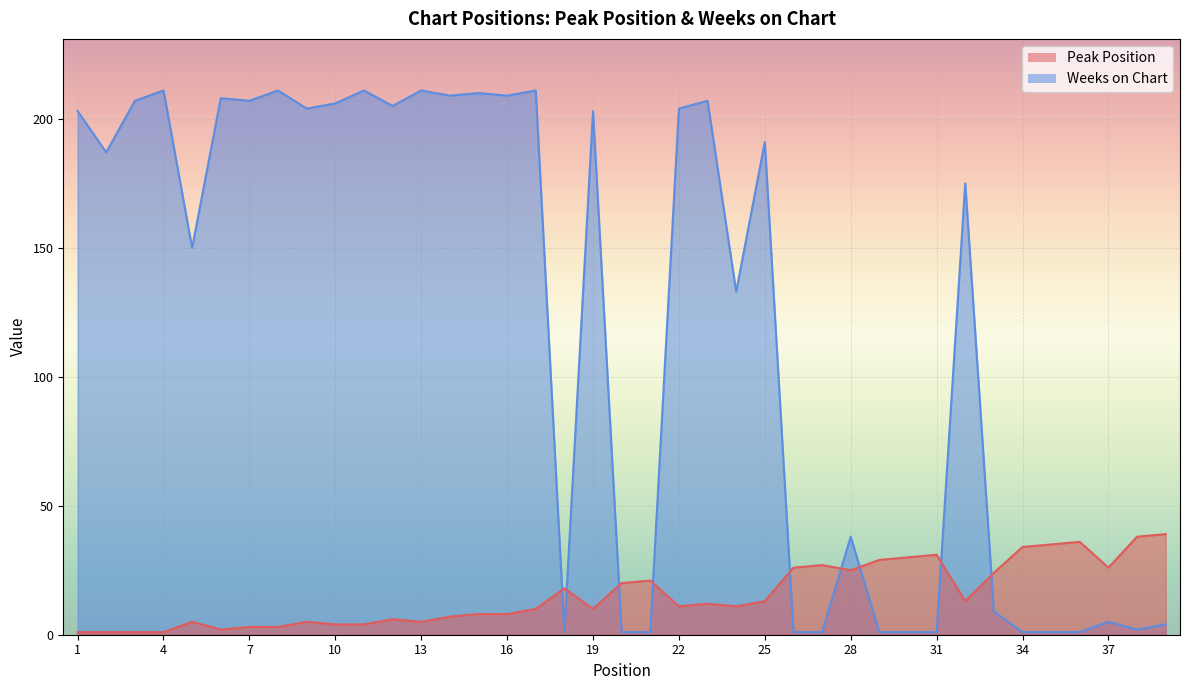

What is the lowest value of the Peak Position series?

1